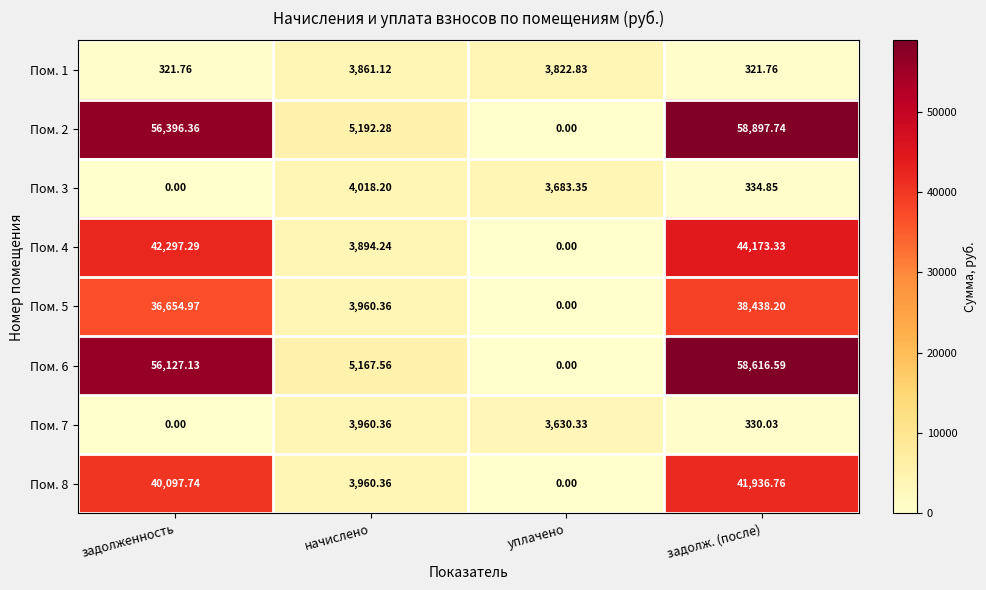

At which label is Пом. 6 closest to 29308?

начислено